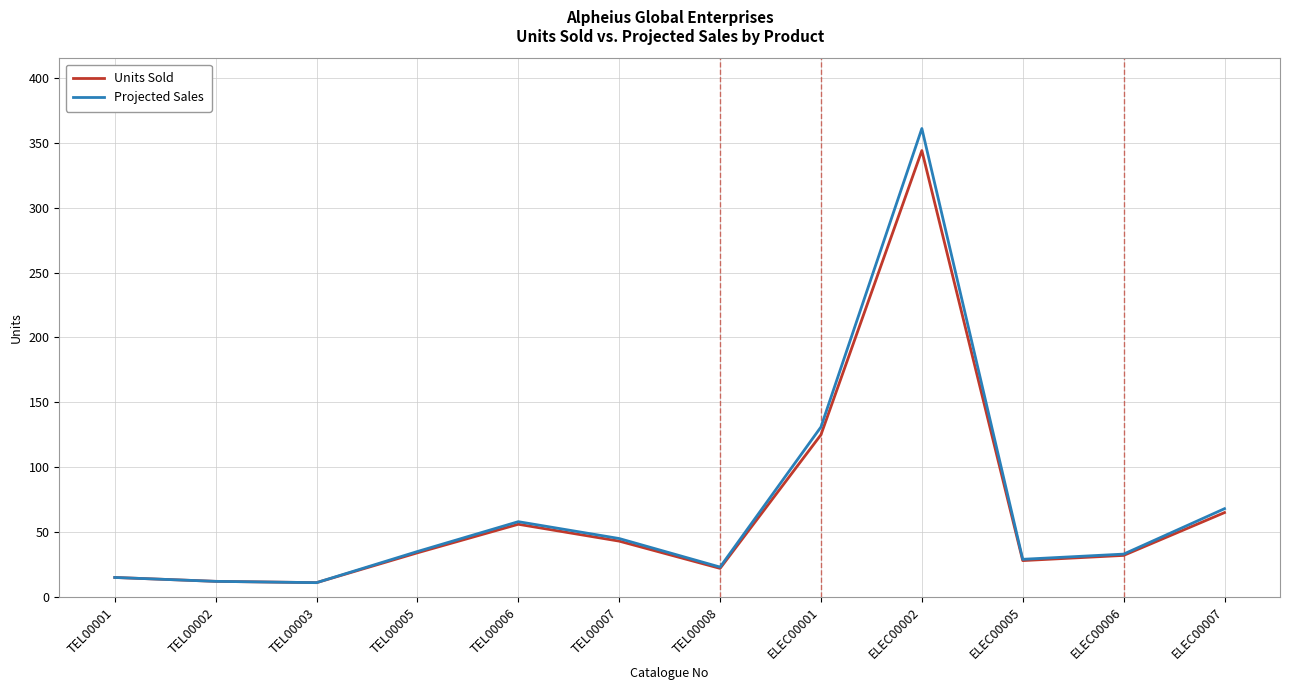

The value of Projected Sales at TEL00007 is 45. True or false?

True